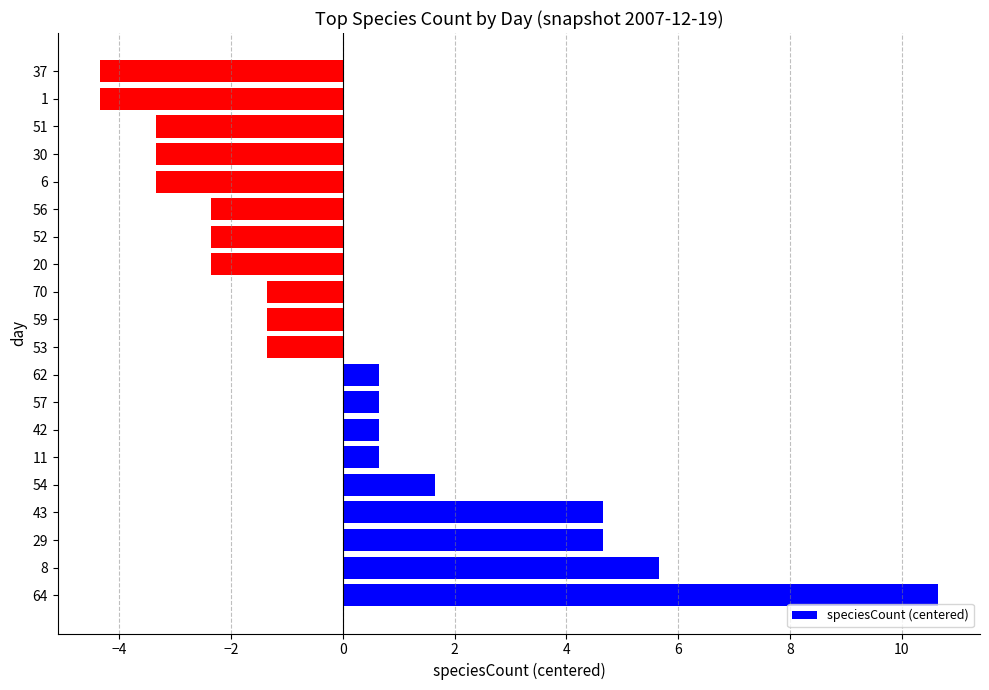

True or false: the data shows -1.3 at 70.

True